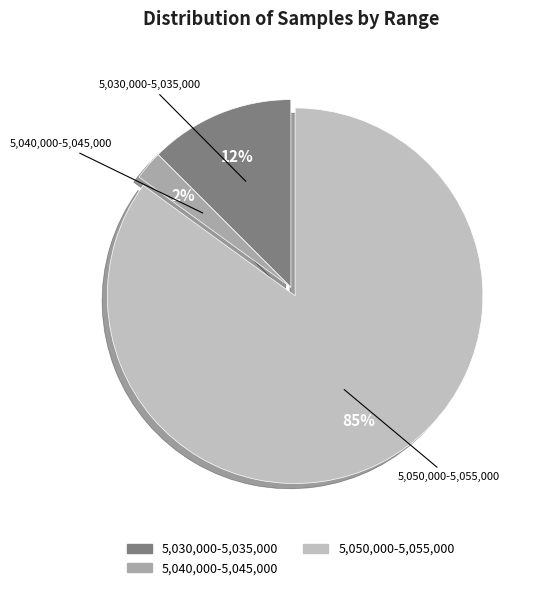

How many slices are in this pie chart?

3